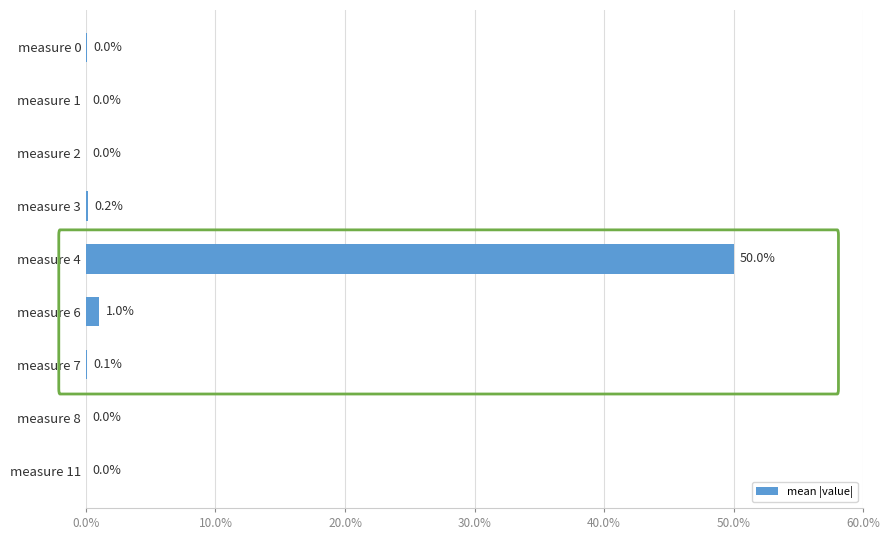

The value at measure 6 is 1.0. True or false?

True